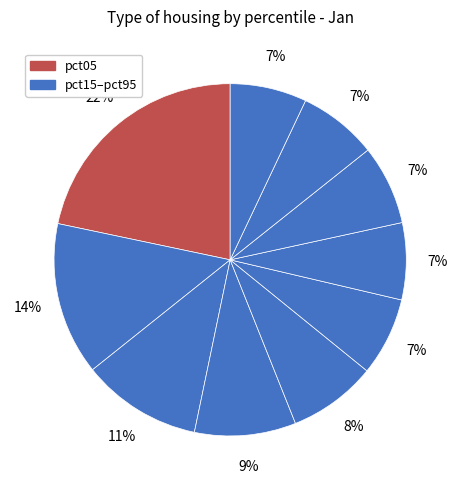

Which category has the smallest portion of the pie?

pct95